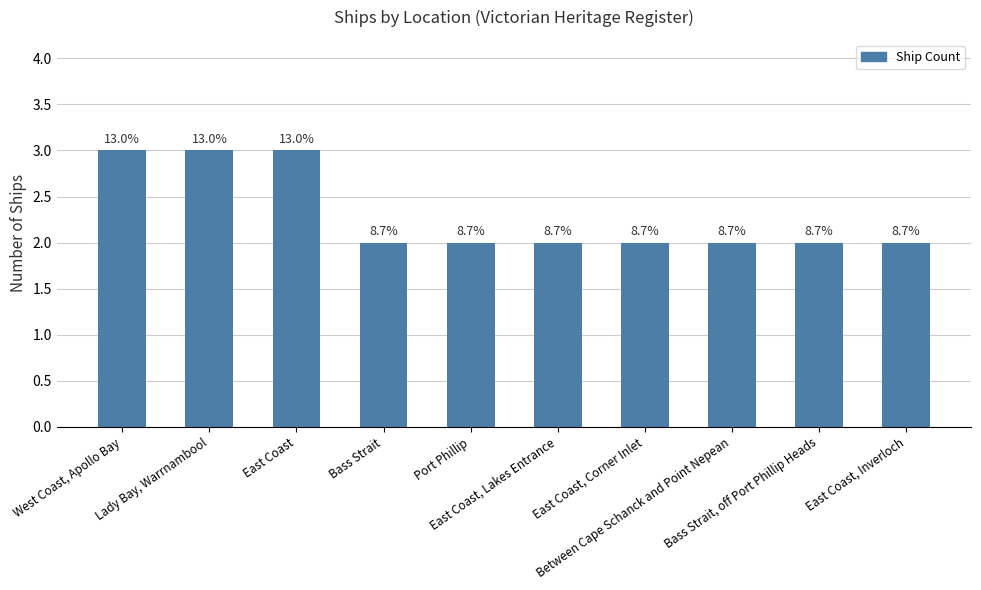

Are the bars grouped side by side (vs. stacked)?

No